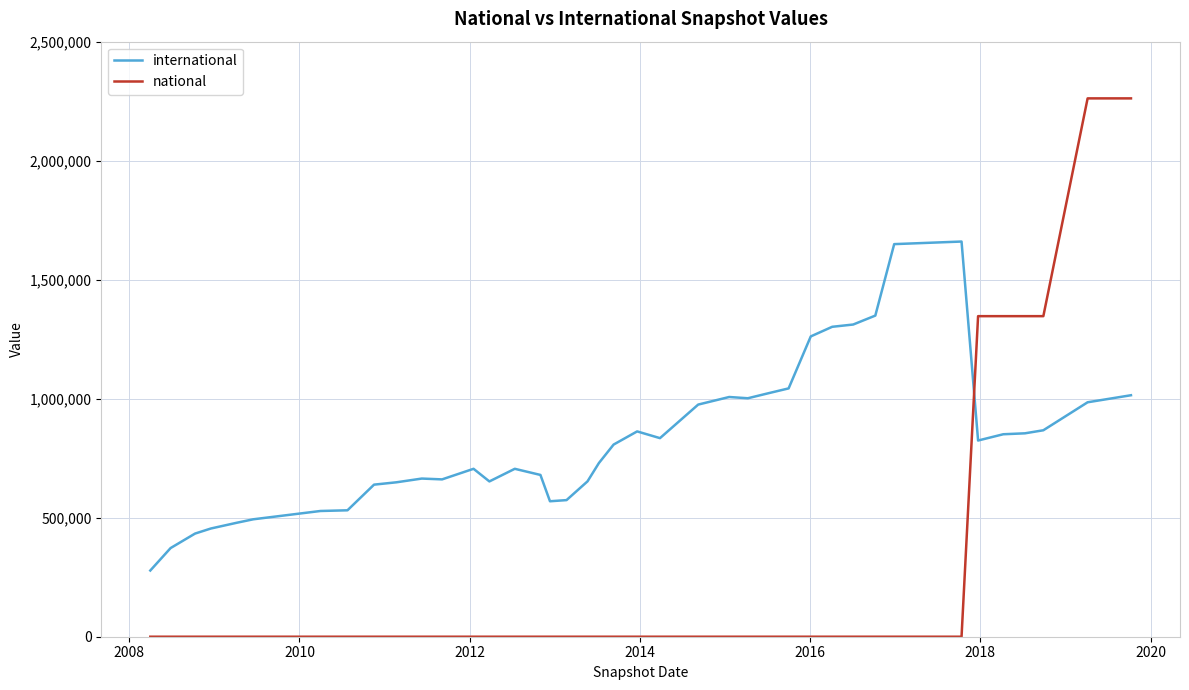

Which series has the widest spread of values?

national